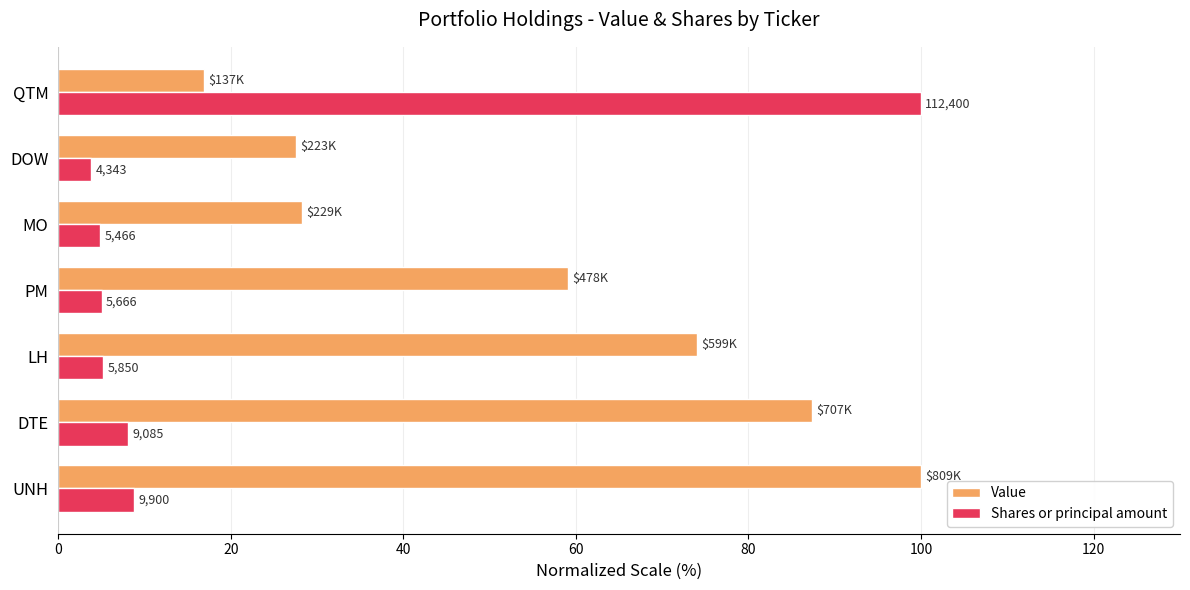

What is the smallest value displayed?

3.9